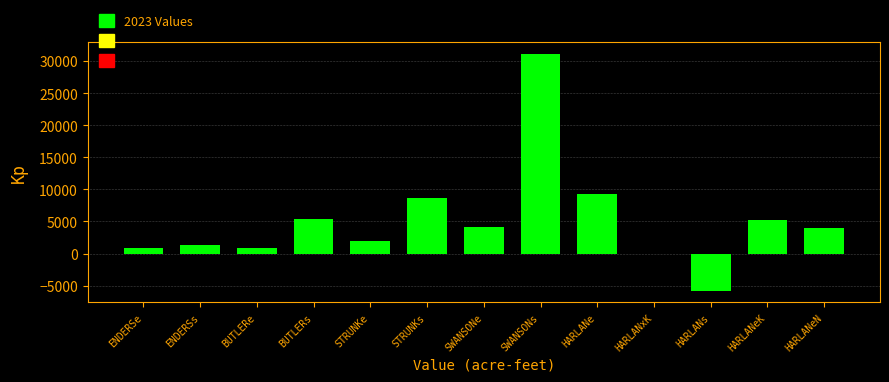

Which label corresponds to the largest value in the chart?

SWANSONs